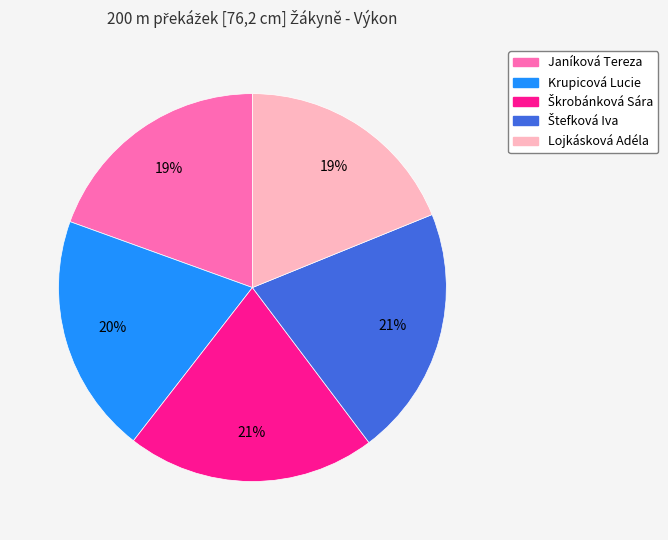

What percentage is the Janíková Tereza slice, to the nearest percent?

19%